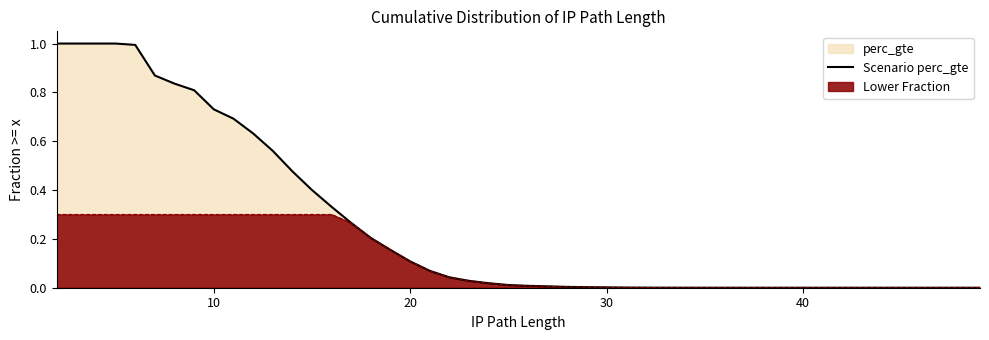

Rank the series by their average value, from highest to lowest.

Scenario perc_gte, Lower Fraction